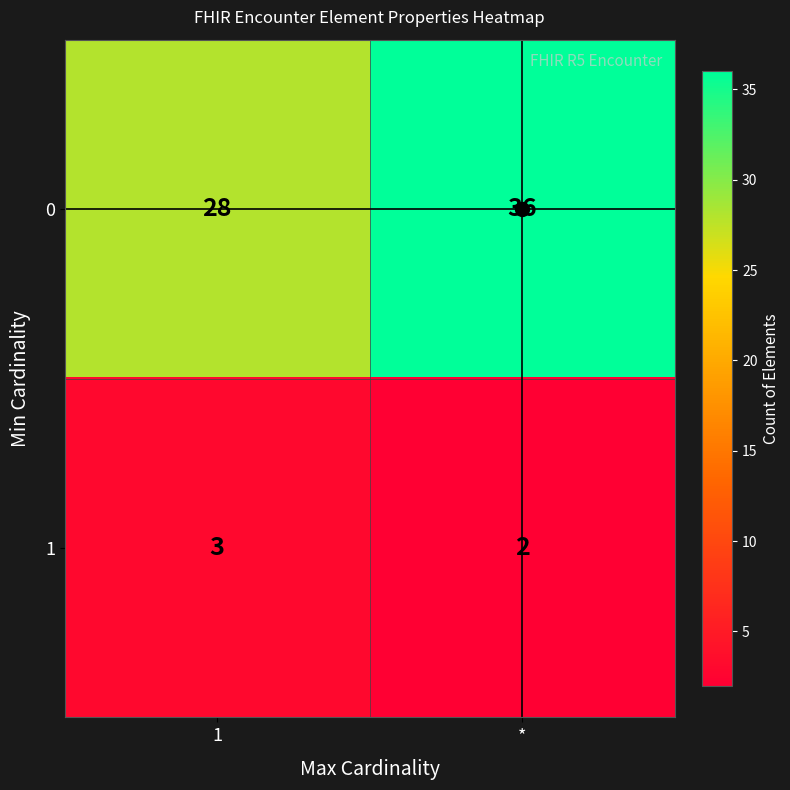

Where is 1 nearest to the value 2?

*